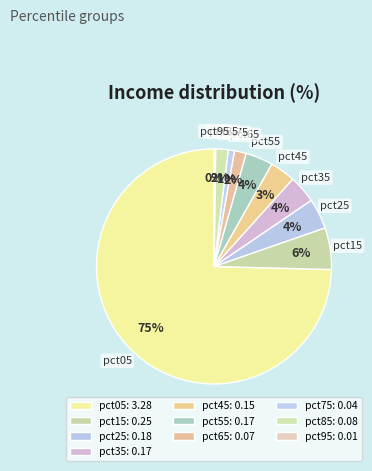

What is the smallest slice in the pie chart?

pct95